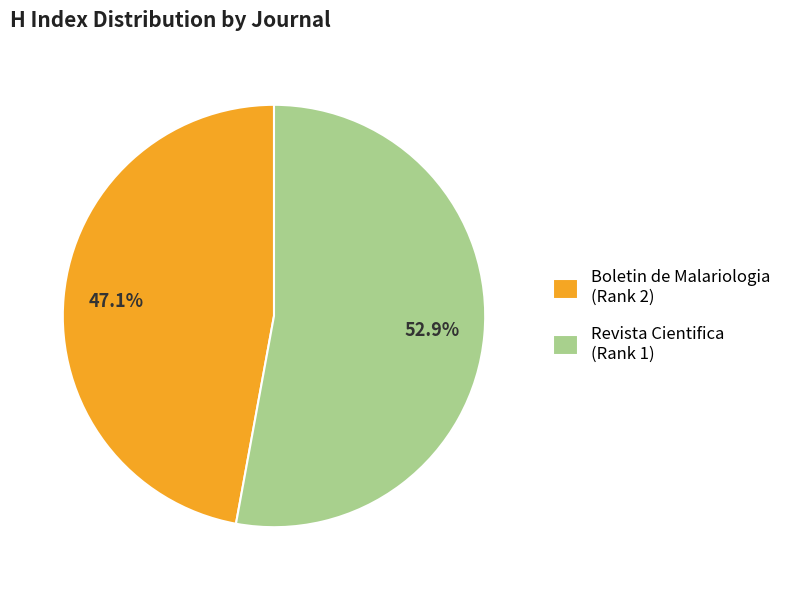

Count the number of slices in the pie.

2